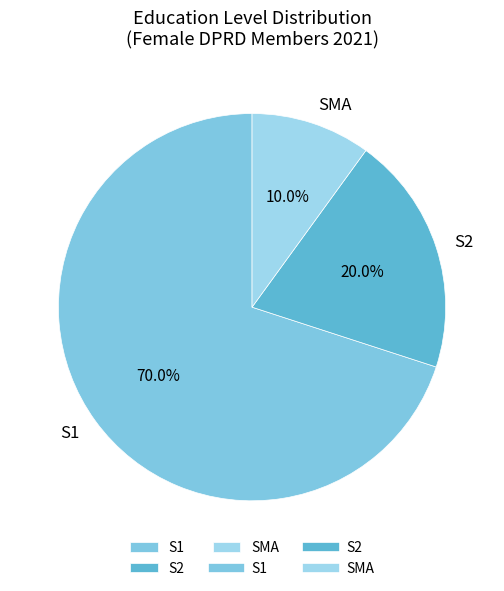

Does S1 account for over 50% of the chart?

Yes